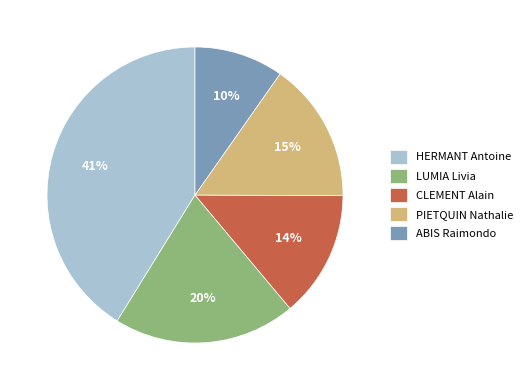

To the nearest percent, what is the combined percentage of LUMIA Livia and ABIS Raimondo?

30%